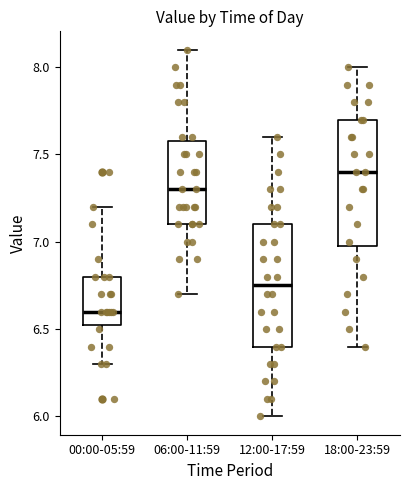

Which box has the highest median line?

18:00-23:59